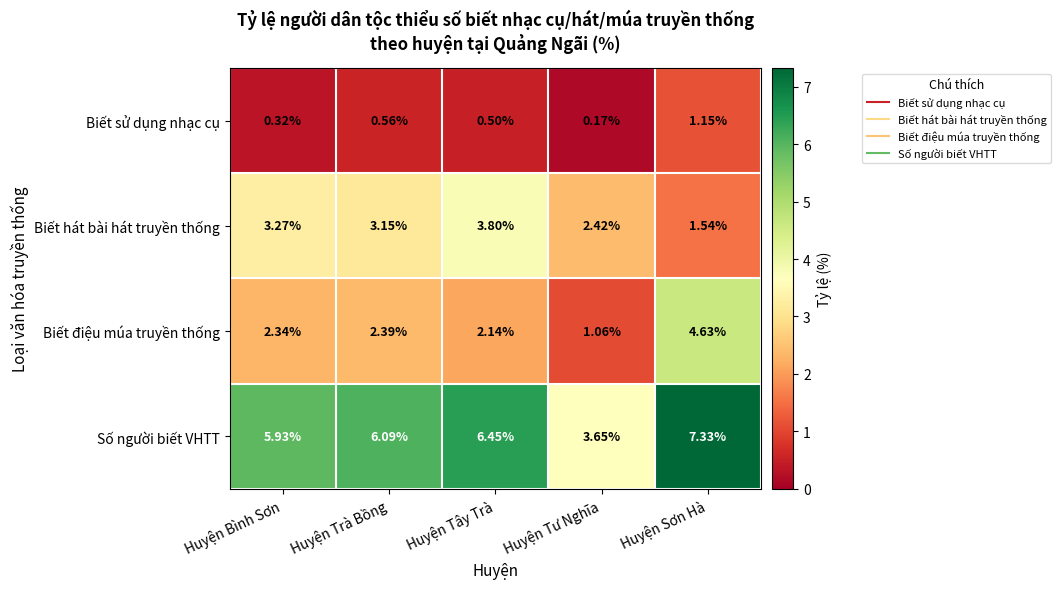

Is the value of Biết hát bài hát truyền thống at Huyện Sơn Hà greater than the value of Số người biết VHTT at Huyện Bình Sơn?

No